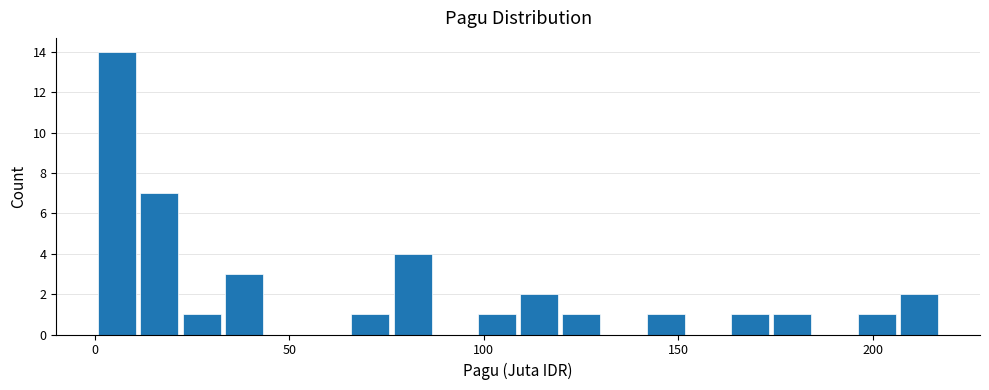

Around what value on the x-axis is the tallest bar? Give the approximate position of its centre, as read against the axis.

5